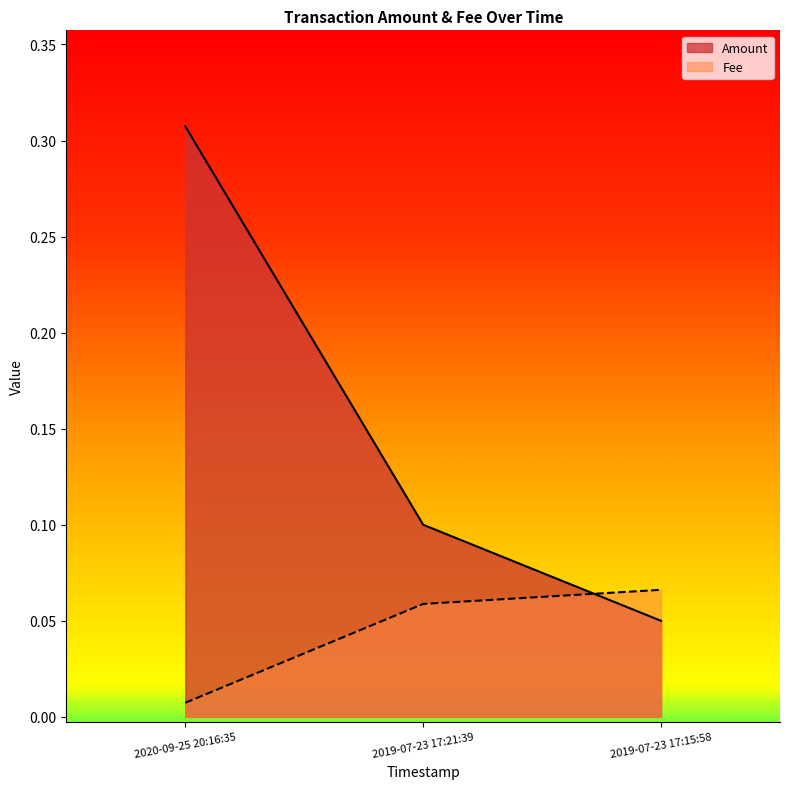

How many categories are shown in the chart?

3